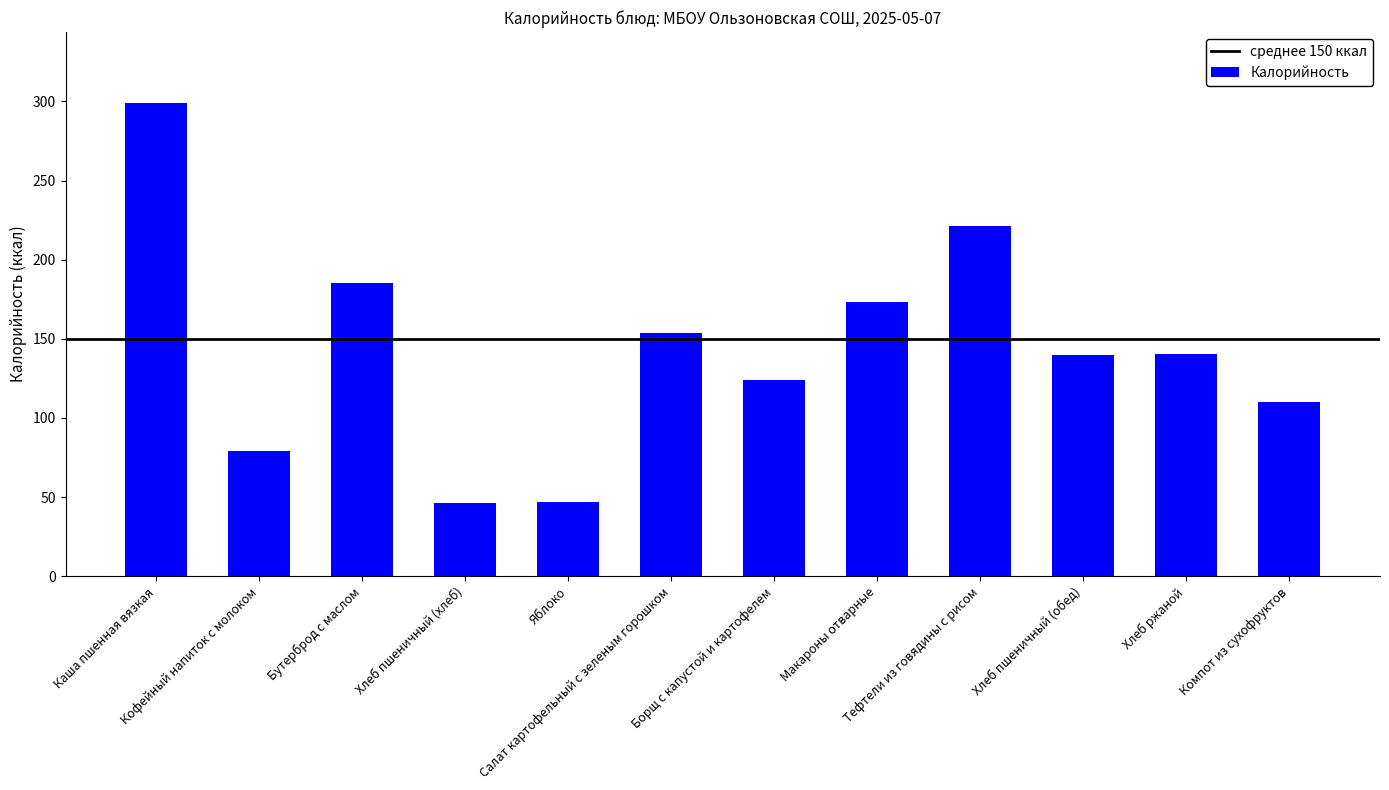

What position from the left is Хлеб пшеничный (хлеб)?

4